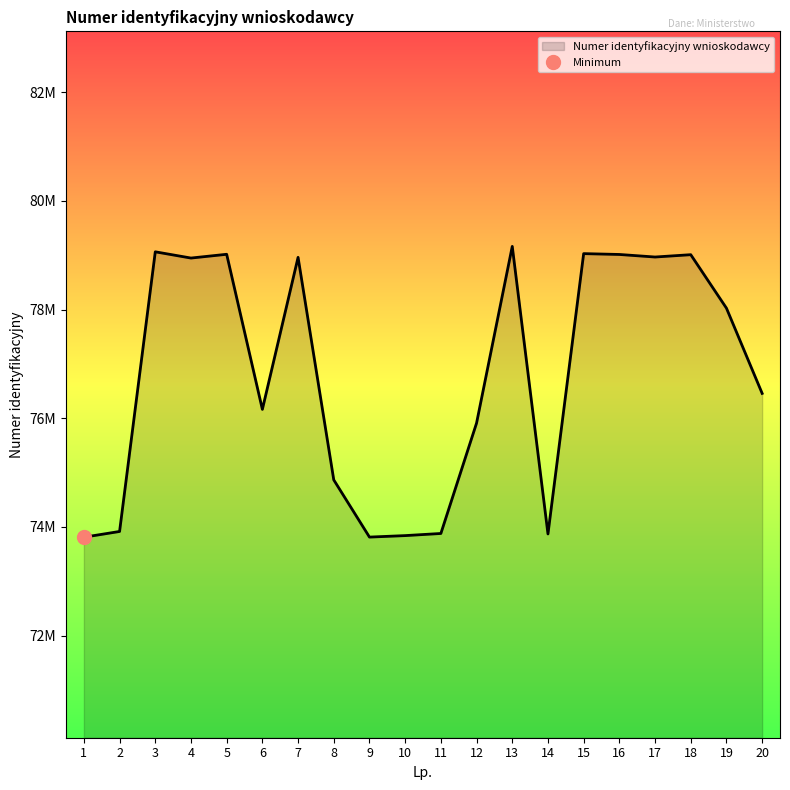

What value does the data have at 13, to the nearest 50?

79162950